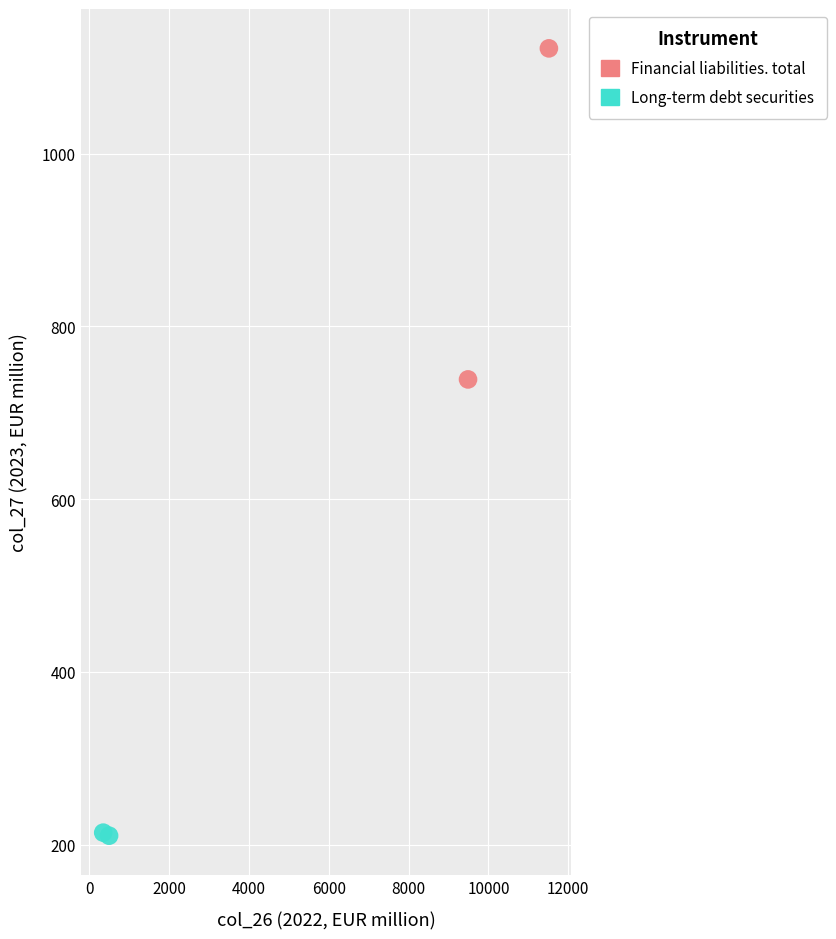

Which series reaches the minimum Y coordinate?

Long-term debt securities